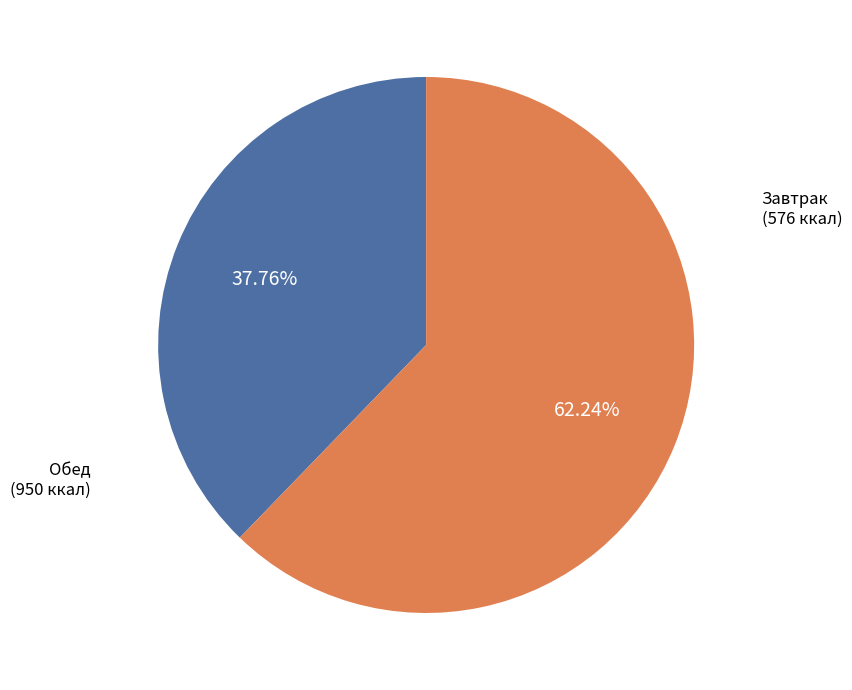

Is there a majority slice in this chart?

Yes